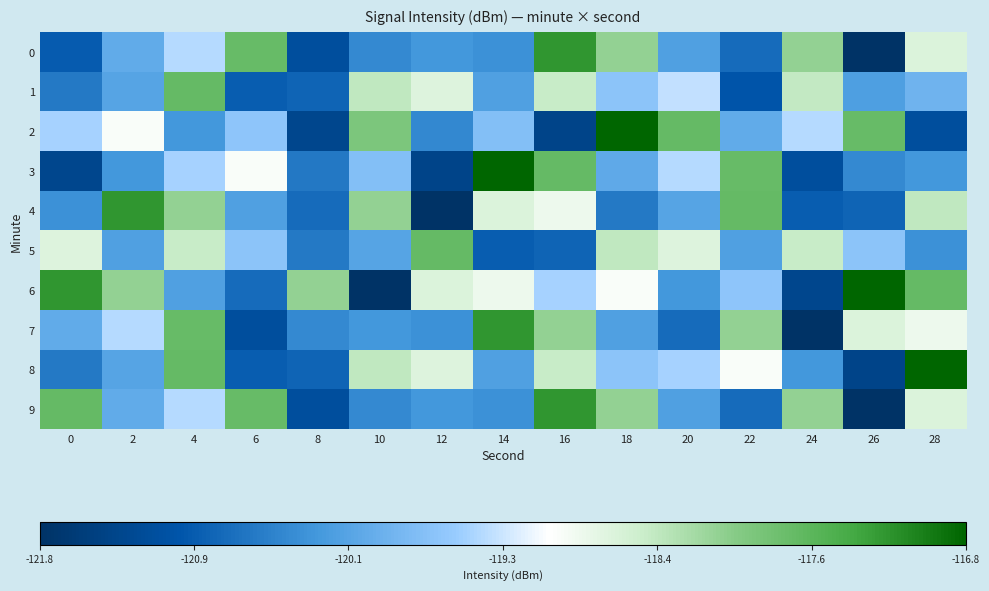

List the series in order of their peak value, lowest first.

1, 5, 0, 4, 7, 9, 2, 3, 6, 8